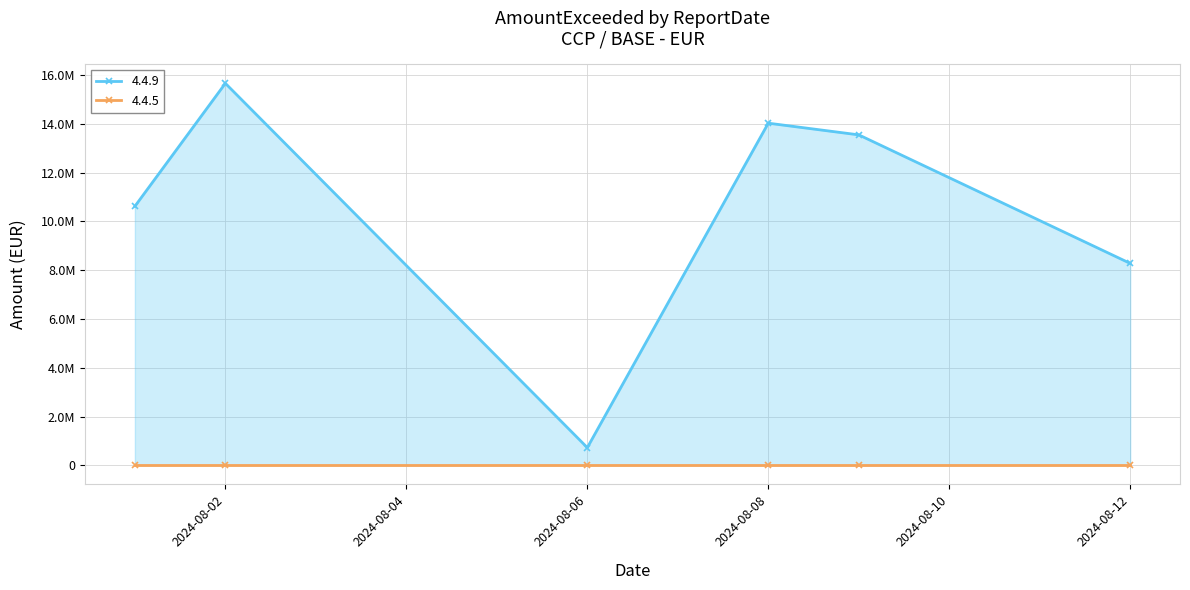

What is the approximate value at 2024-08-06?

724867.6